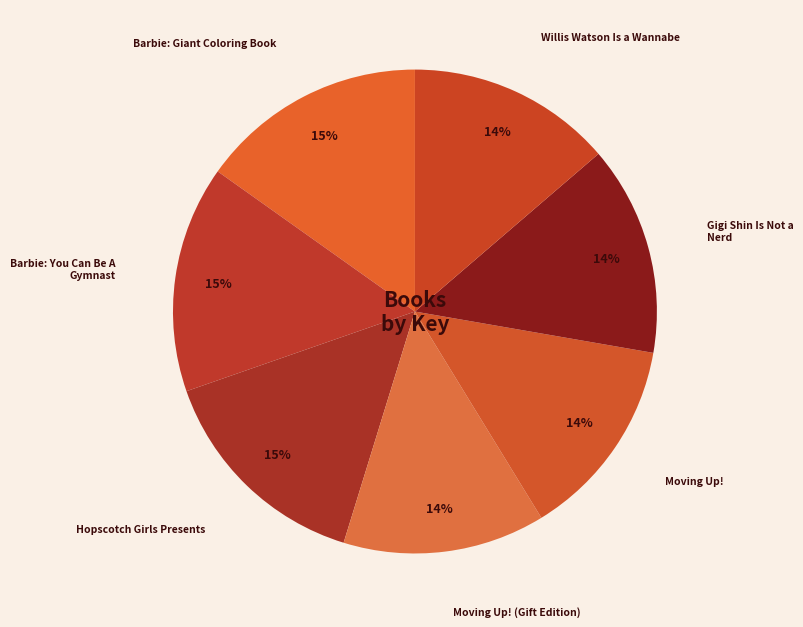

To the nearest percent, what percentage of the pie is Moving Up!?

14%